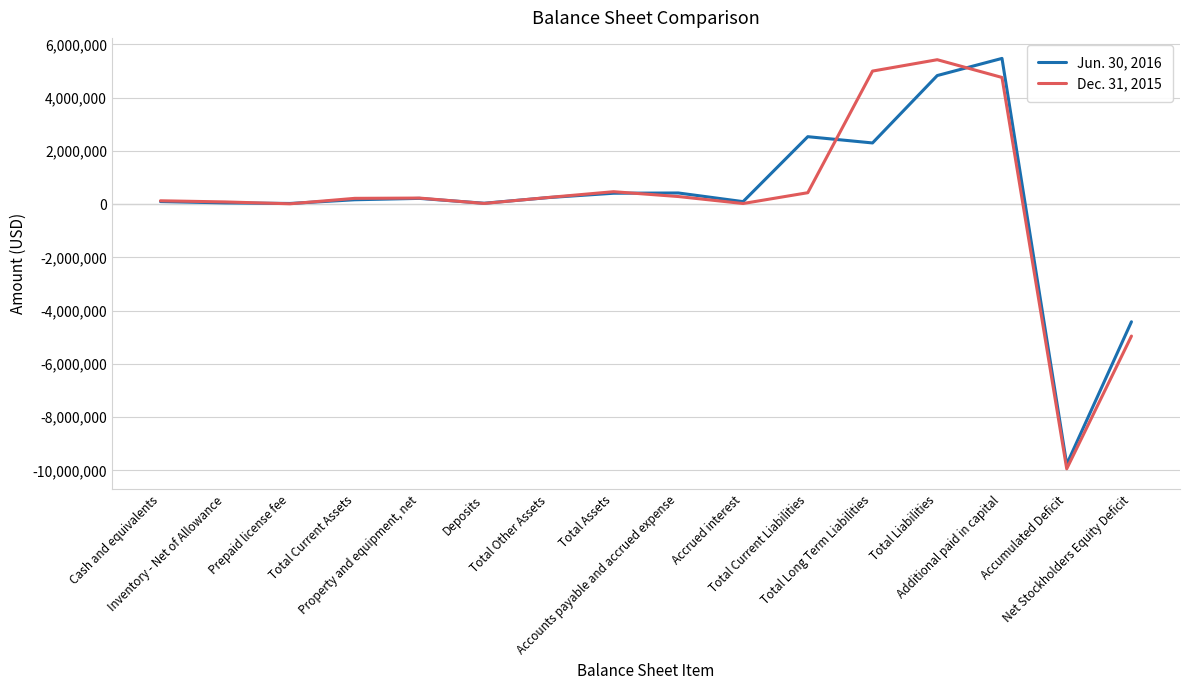

At how many categories does at least one series exceed 1164318?

4